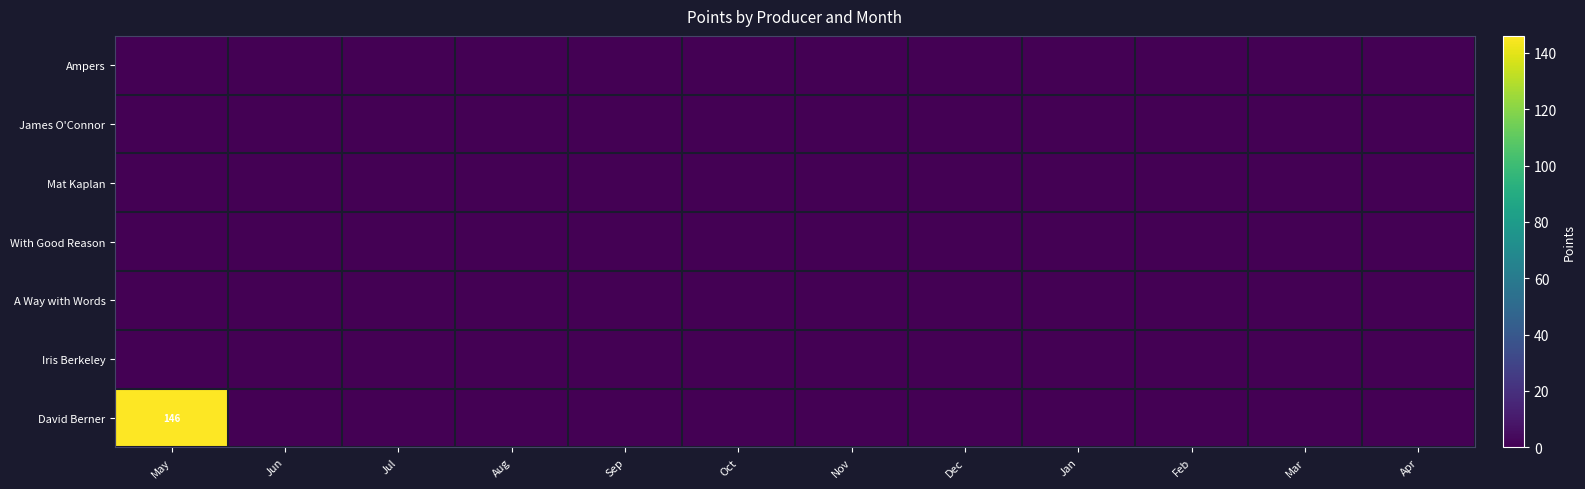

Rank the series at Mar from highest to lowest value.

Ampers, James O'Connor, Mat Kaplan, With Good Reason, A Way with Words, Iris Berkeley, David Berner